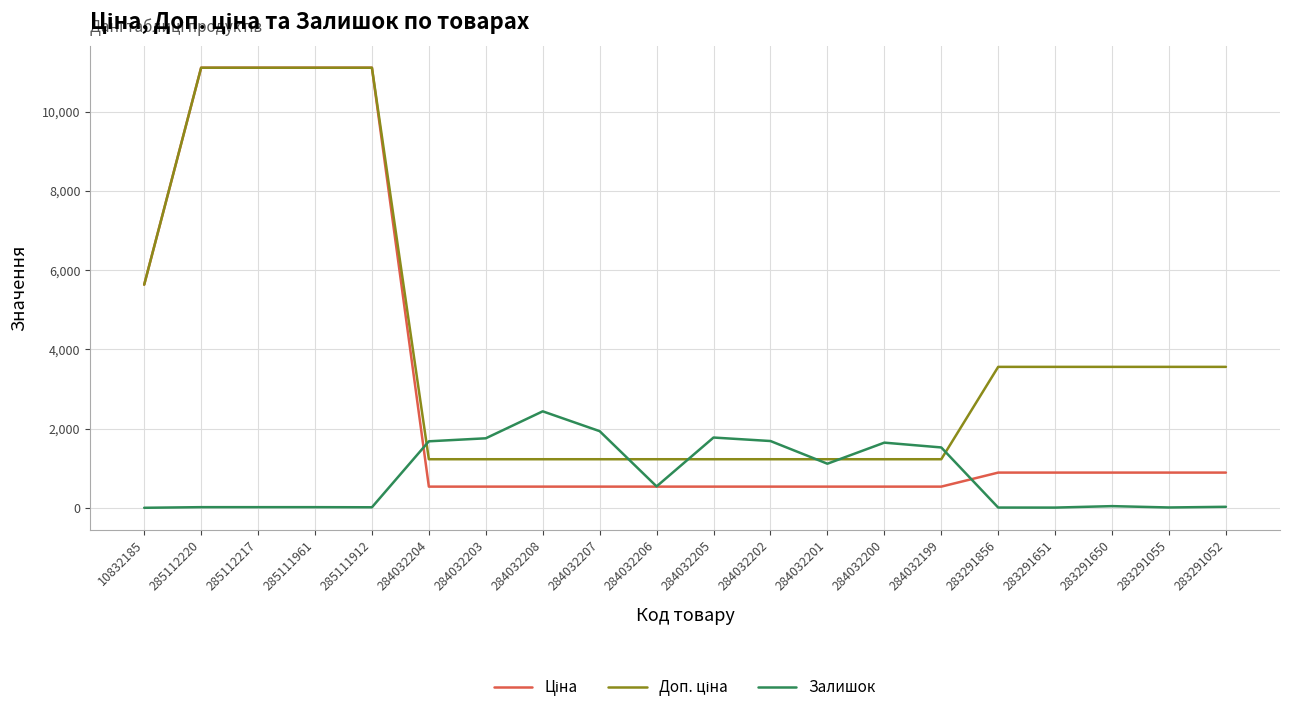

What is the greatest value displayed?

11113.6